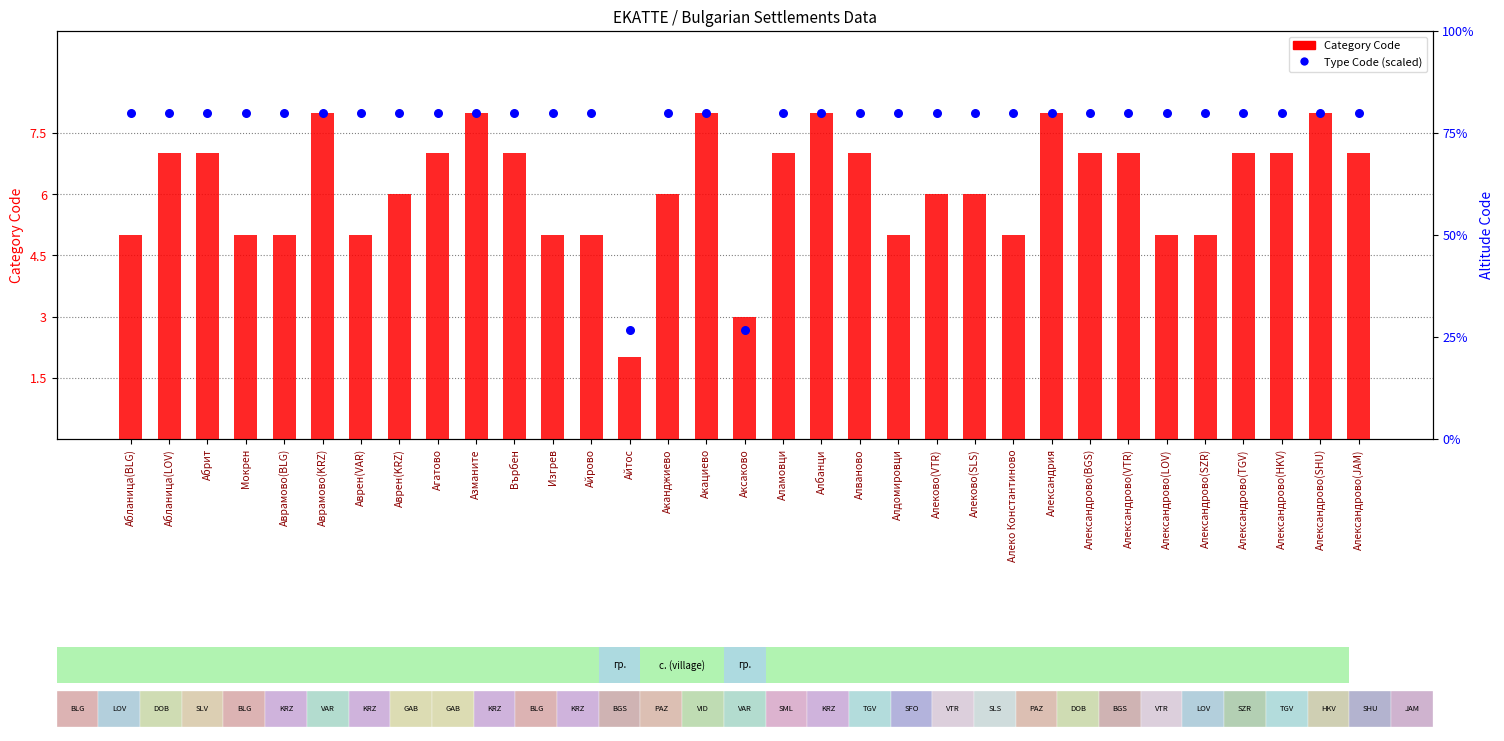

What is the total value across all series at Мокрен?

13.0